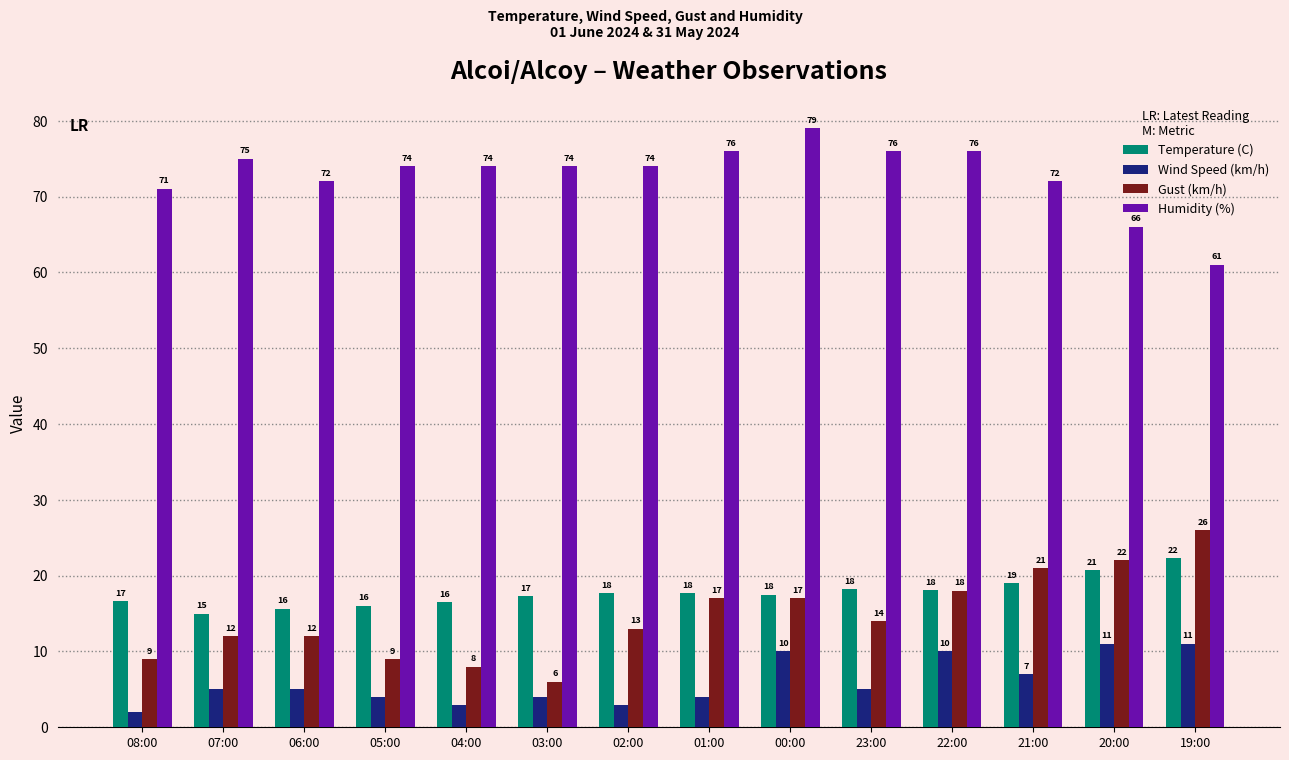

Read the Gust (km/h) value at 20:00.

22.0